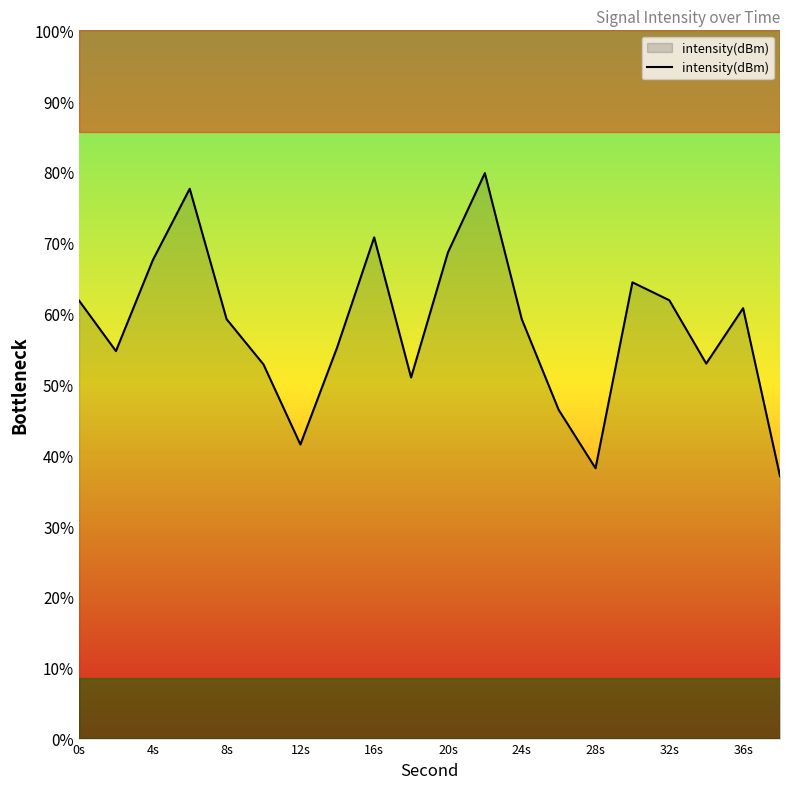

At which label does the data first exceed -124?

0s